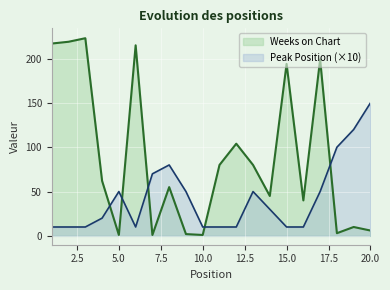

Between which two adjacent categories do Weeks on Chart and Peak Position first intersect?

4 and 5